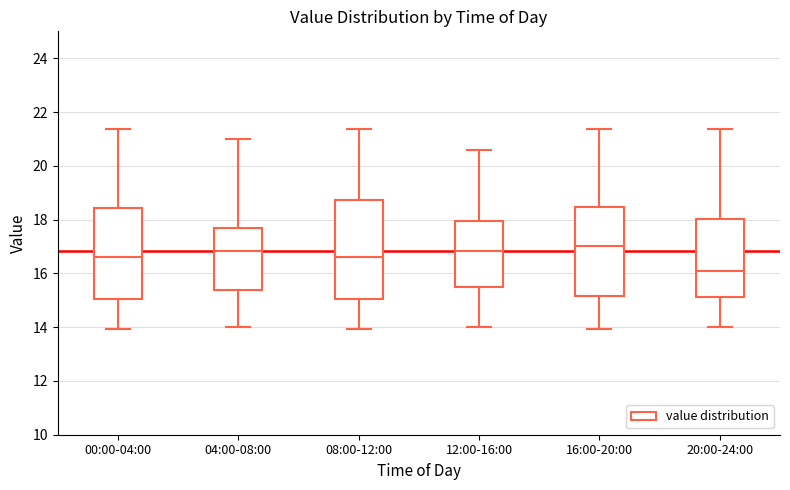

Which box has the lowest median line?

20:00-24:00